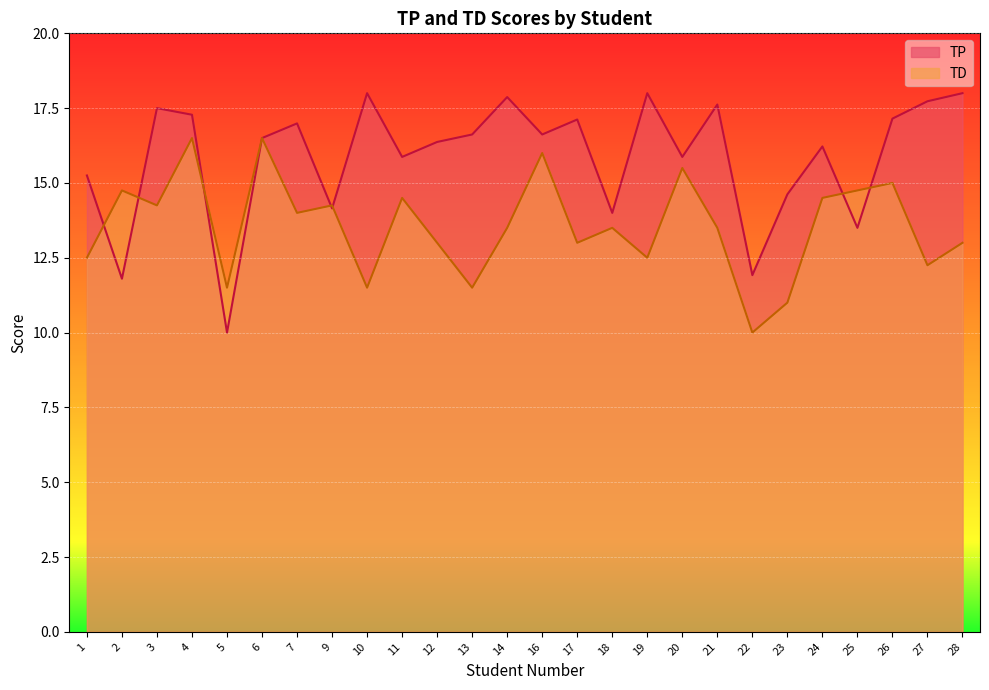

Rank the series at 3 from highest to lowest value.

TP, TD